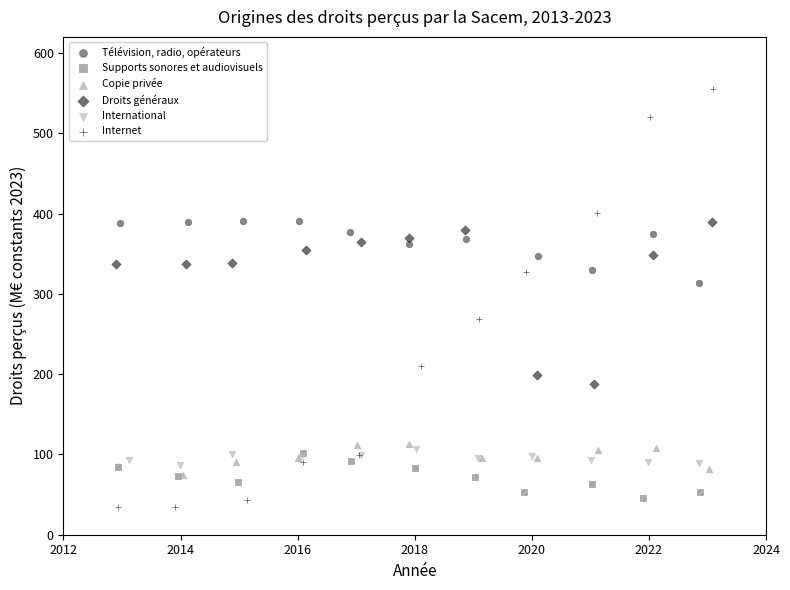

Which series reaches the maximum Y coordinate?

Internet